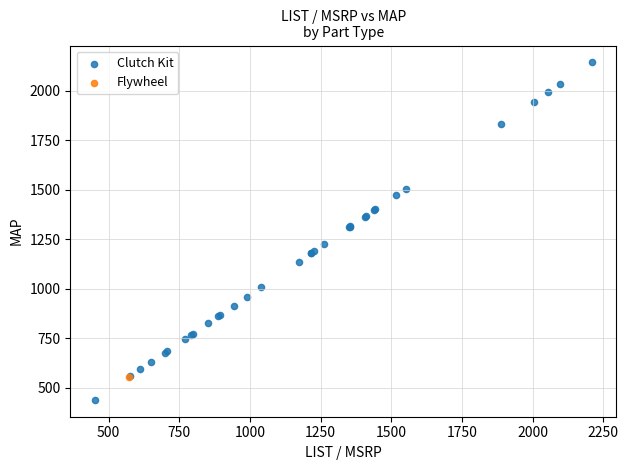

What are all the series names shown in the legend?

Clutch Kit, Flywheel